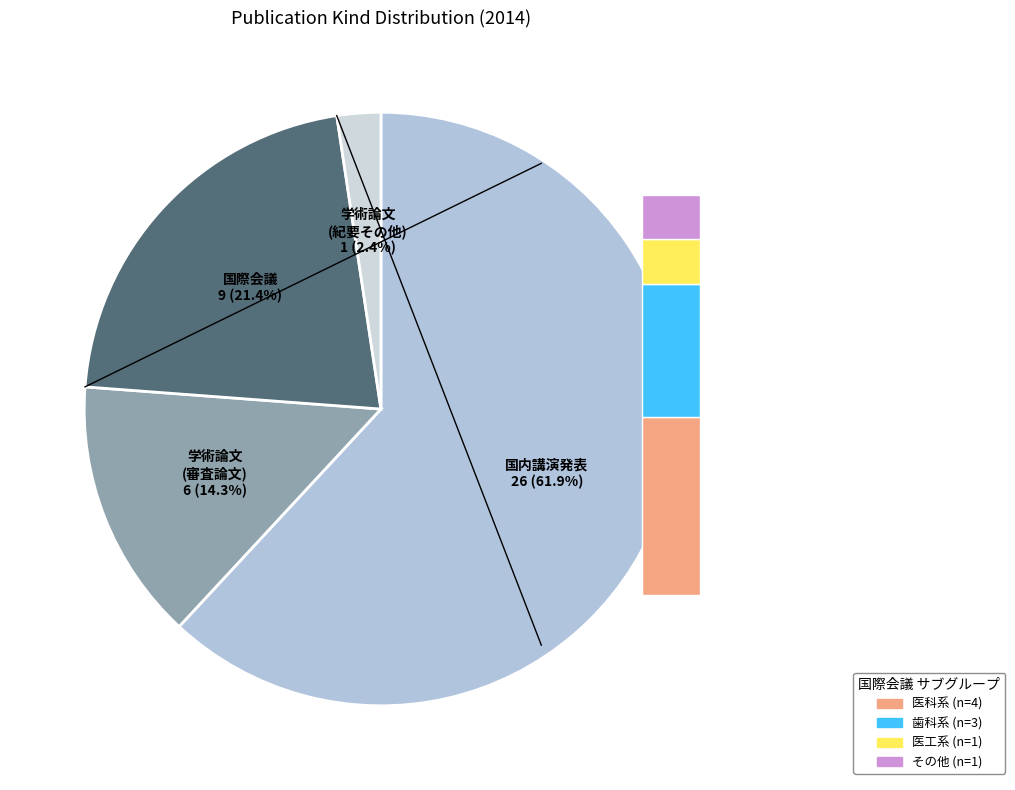

To the nearest percent, what is the difference between the 国内講演発表 and 学術論文 (審査論文) slice percentages?

48%